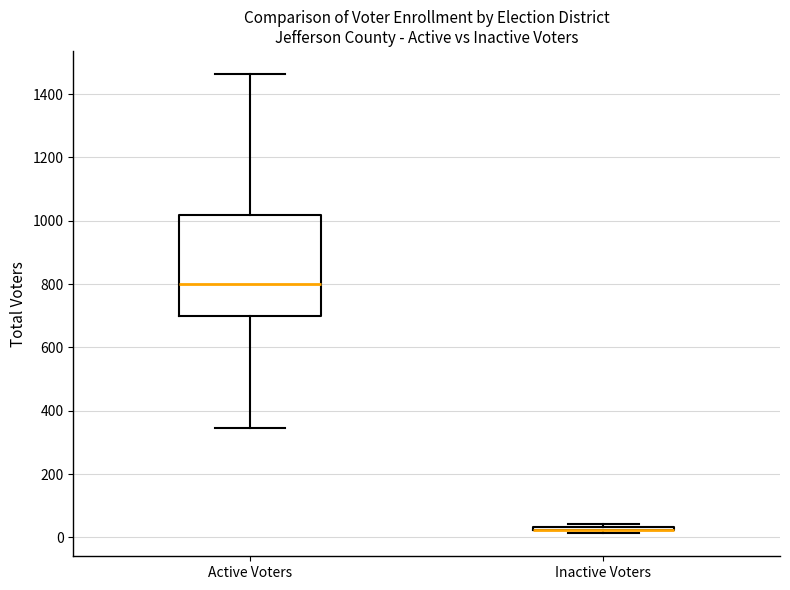

Where does the median line of the box for Active Voters sit on the y-axis? The values are not printed on the chart, so give them approximately, as read against the axis.

800